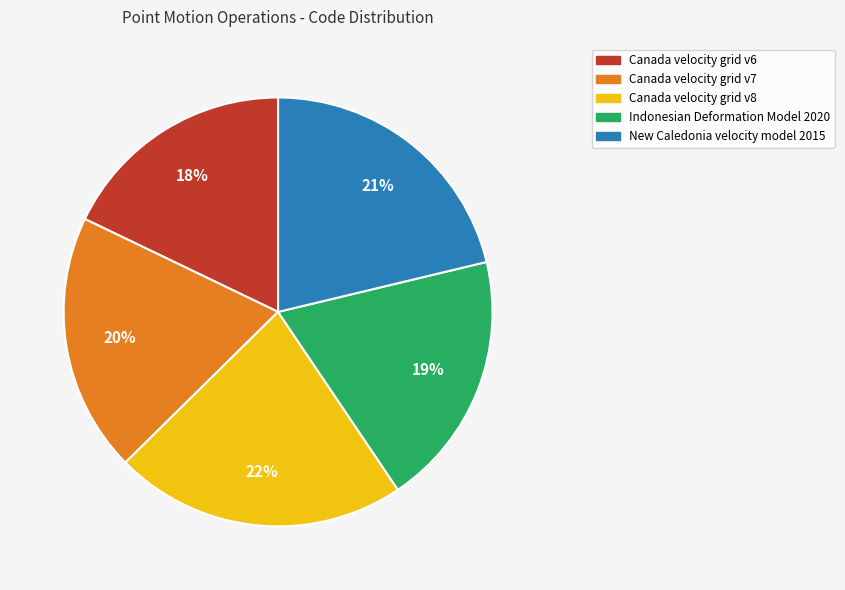

Is it true that Indonesian Deformation Model 2020 is 19% of the pie?

True